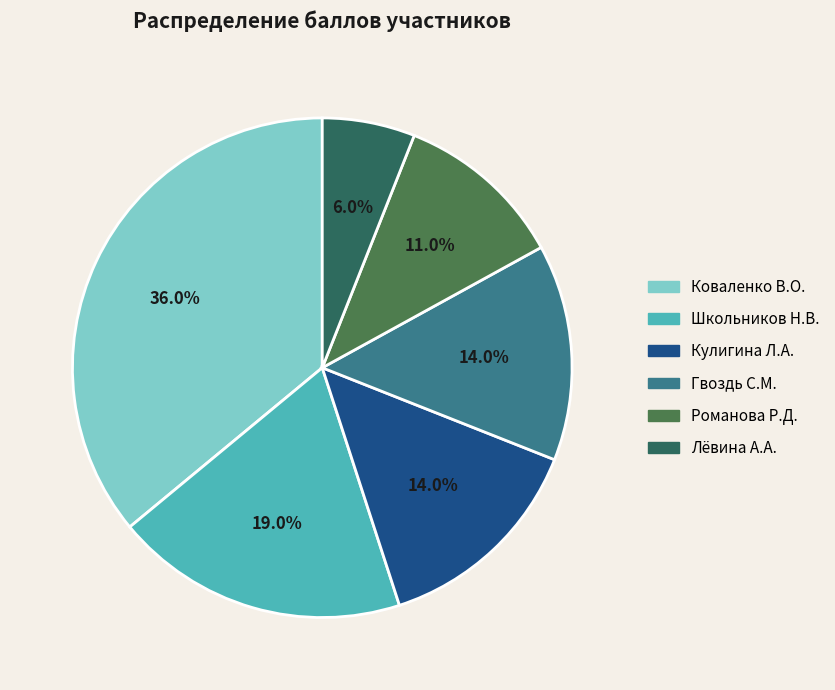

Does Романова Р.Д. account for over 50% of the chart?

No